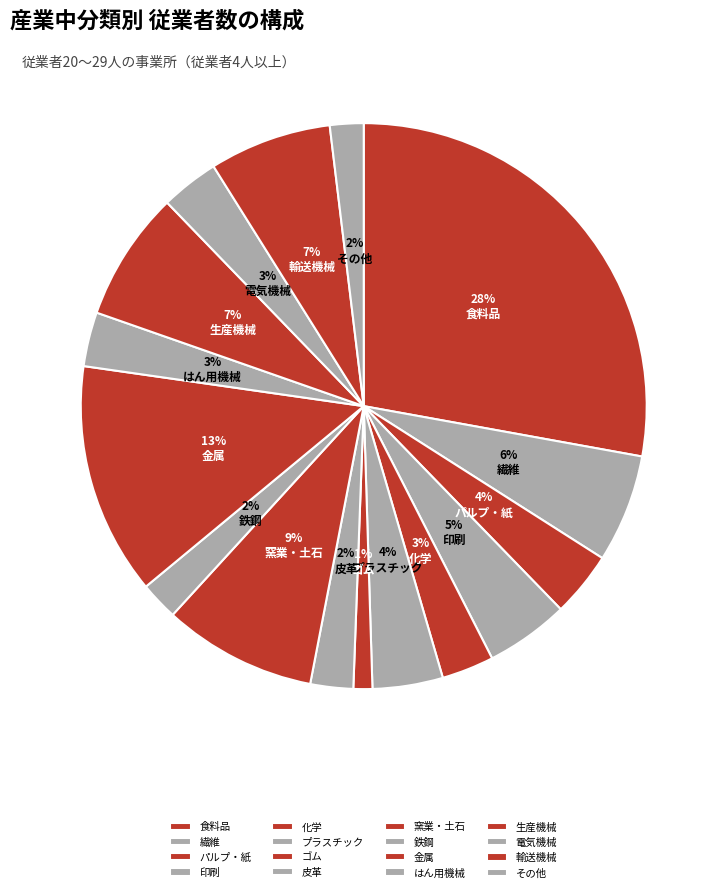

Rank the categories by value from lowest to highest.

ゴム, その他, 鉄鋼, 皮革, 化学, はん用機械, 電気機械, パルプ・紙, プラスチック, 印刷, 繊維, 輸送機械, 生産機械, 窯業・土石, 金属, 食料品